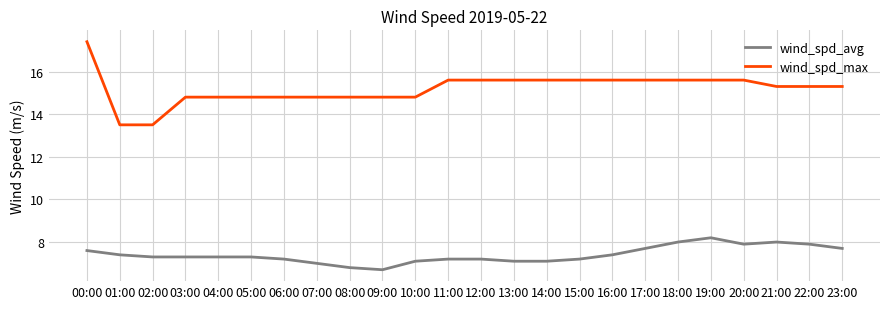

What is the difference between the wind_spd_max values at 05:00 and 13:00?

0.8